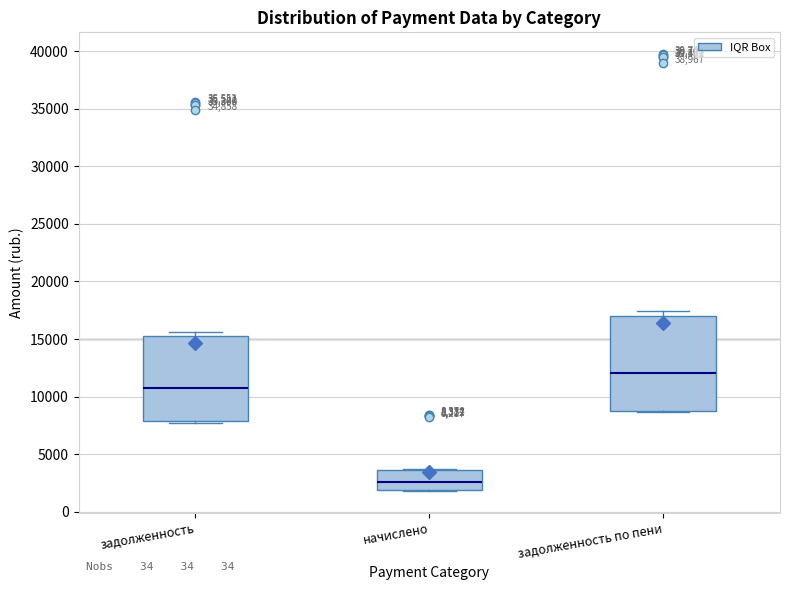

Which box's median line is the highest?

задолженность по пени